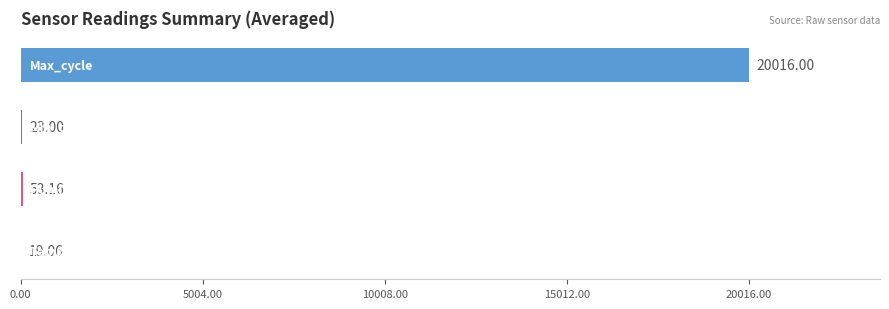

How many data points does each series have?

4